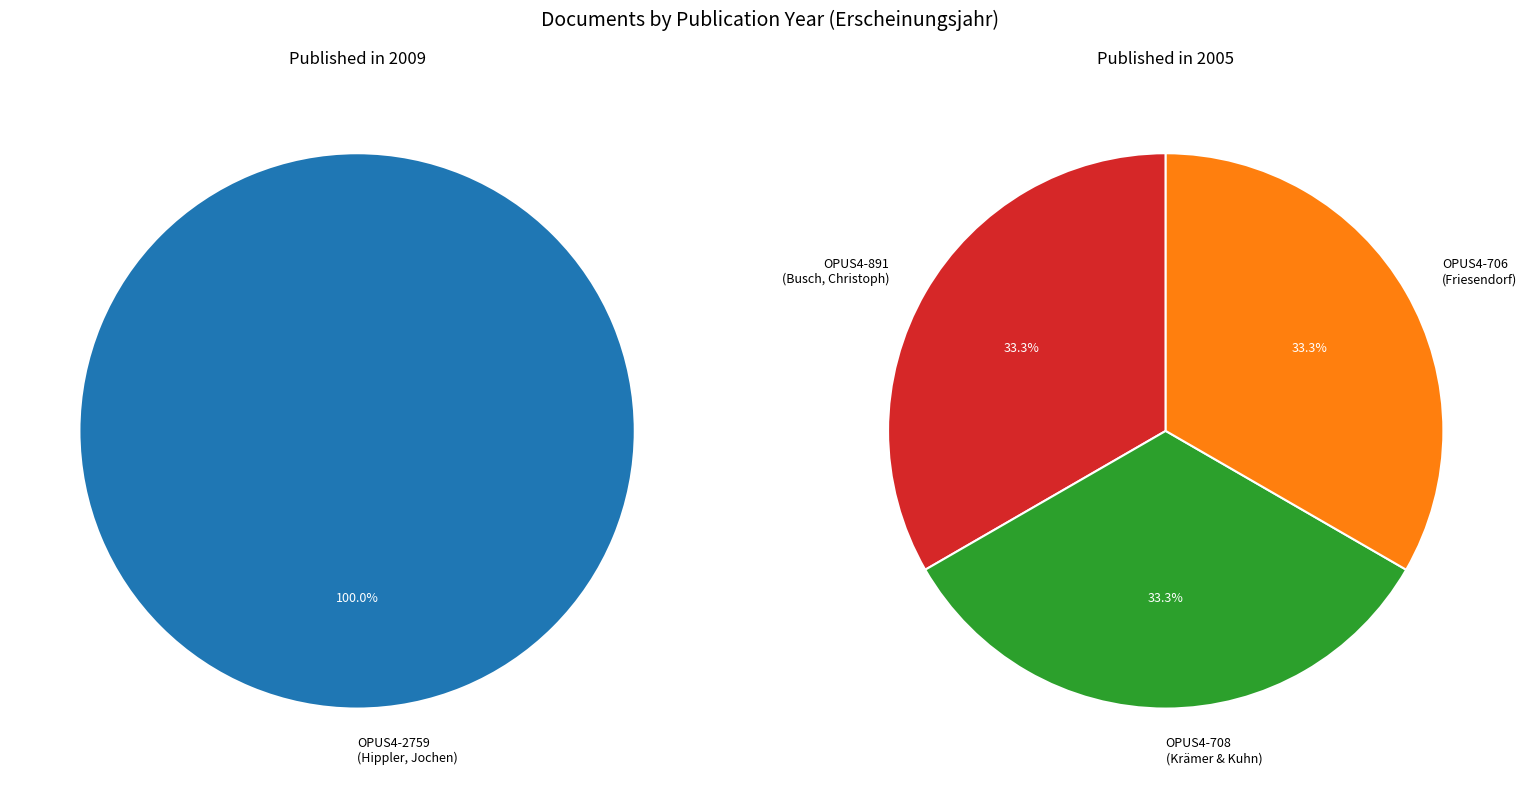

Rank the categories by value from highest to lowest.

OPUS4-2759, OPUS4-891, OPUS4-708, OPUS4-706